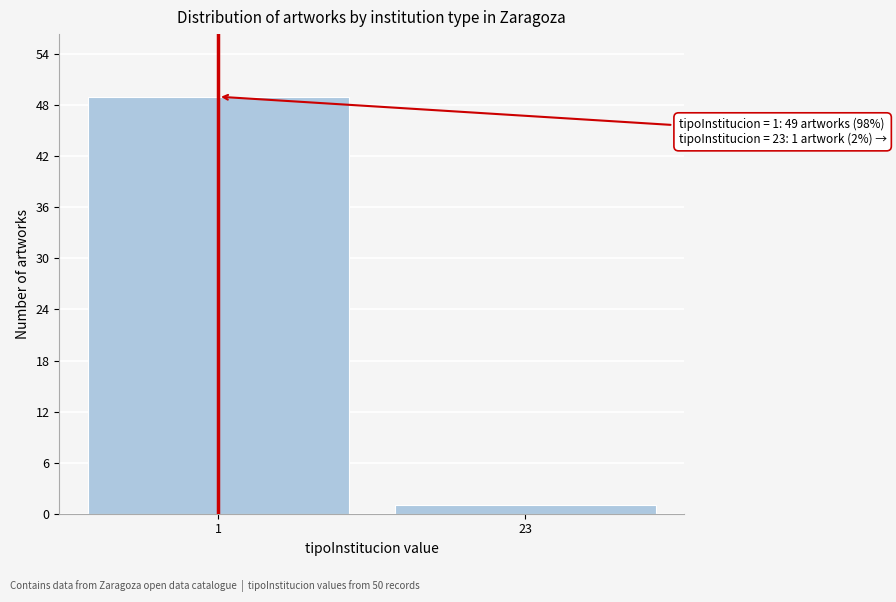

Reading left to right, transcribe all the data shown in this chart.

1=49	23=1